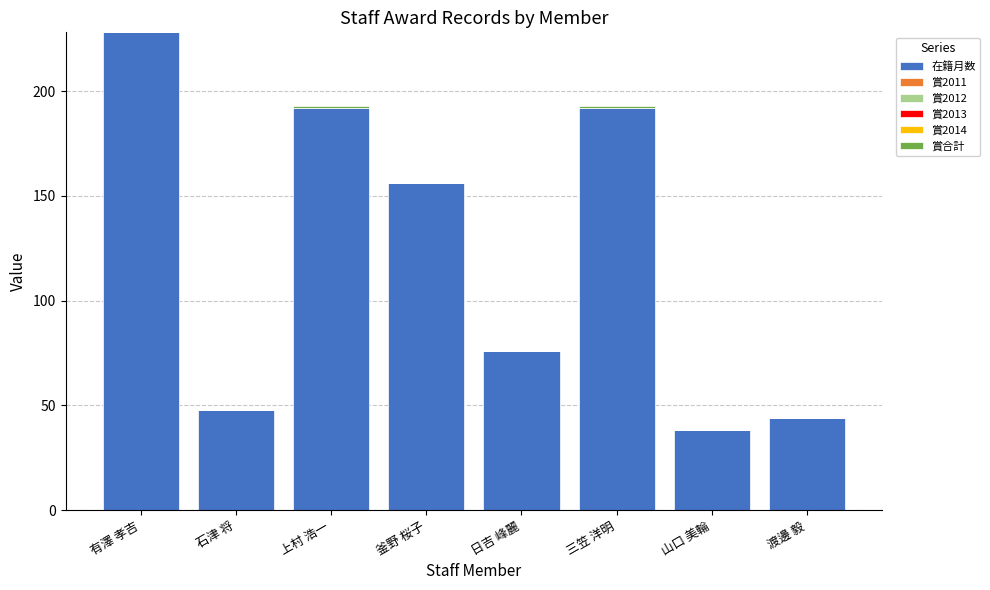

Is it true that 在籍月数 equals 21 at 石津 将?

False